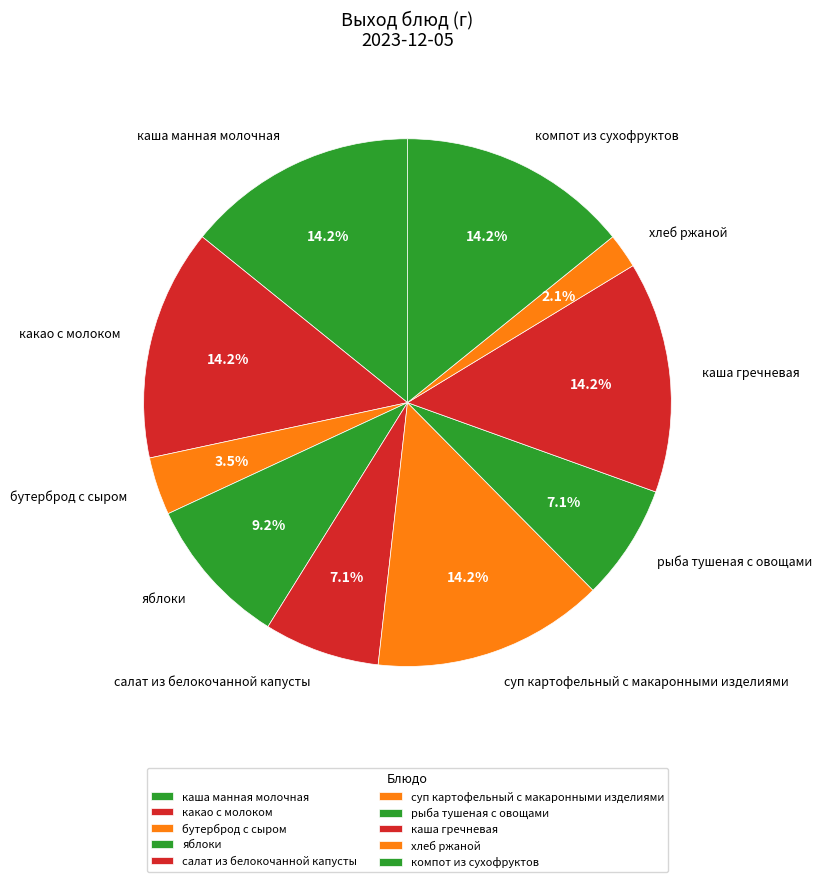

Do салат из белокочанной капусты and хлеб ржаной together represent more than half of the pie?

No